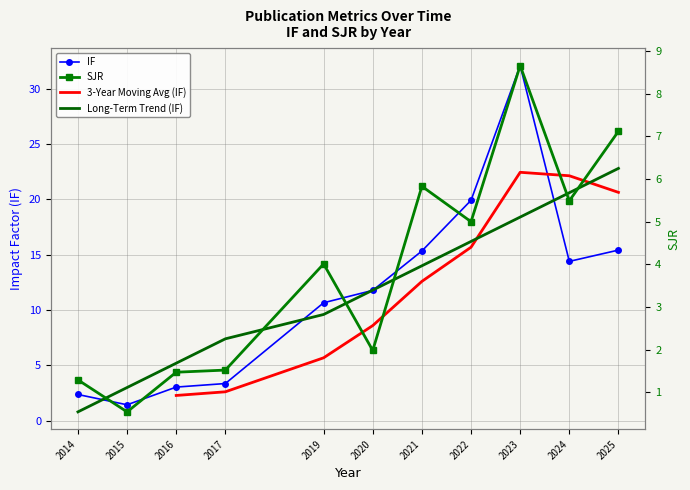

What is the average value of the IF series?

11.8